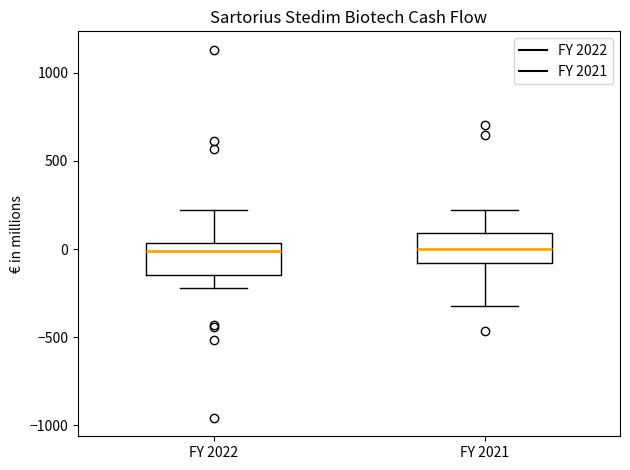

Reading left to right, read every box against the y-axis: the position of its median line, the range the box covers, and the ends of its whiskers. The values are not printed on the chart, so give them approximately, as read against the axis.

FY 2022: median 0, box -150 to 50, whiskers -200 to 200
FY 2021: median 0, box -100 to 100, whiskers -300 to 200